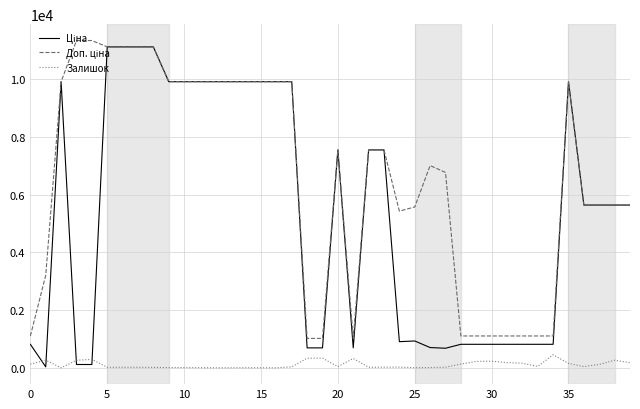

What is the greatest value displayed?

11334.0